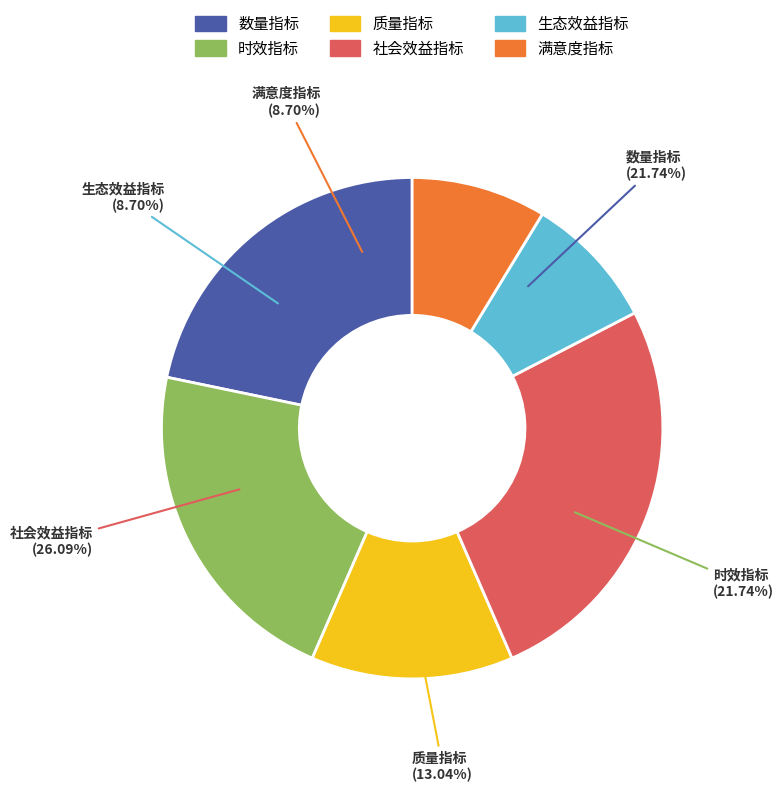

What is the smallest slice in the pie chart?

生态效益指标